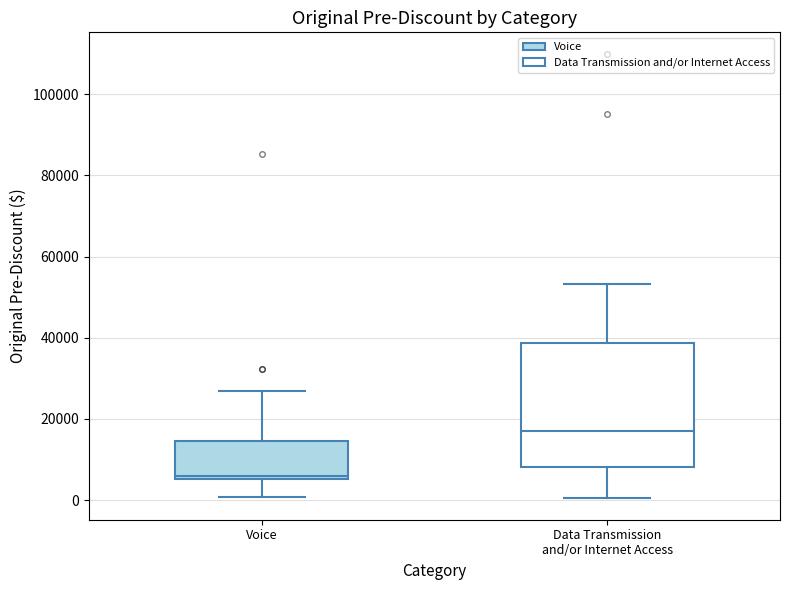

Which box's median line is the highest?

Data Transmission and/or Internet Access